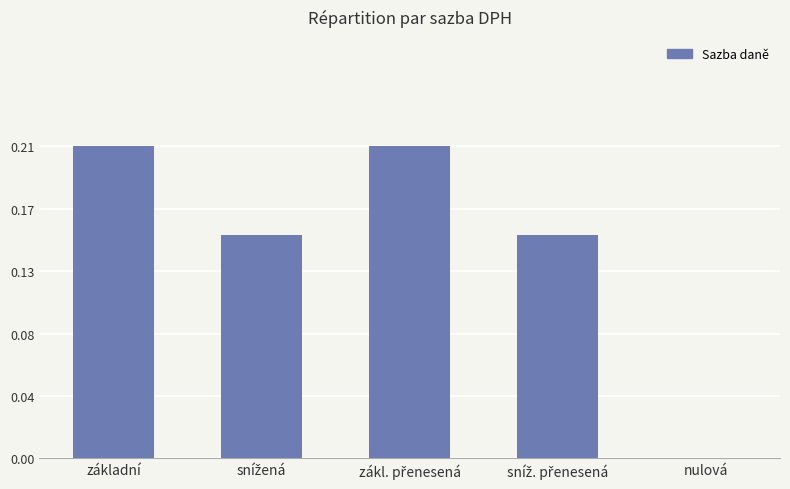

What is the change in value from zákl. přenesená to nulová?

-0.2